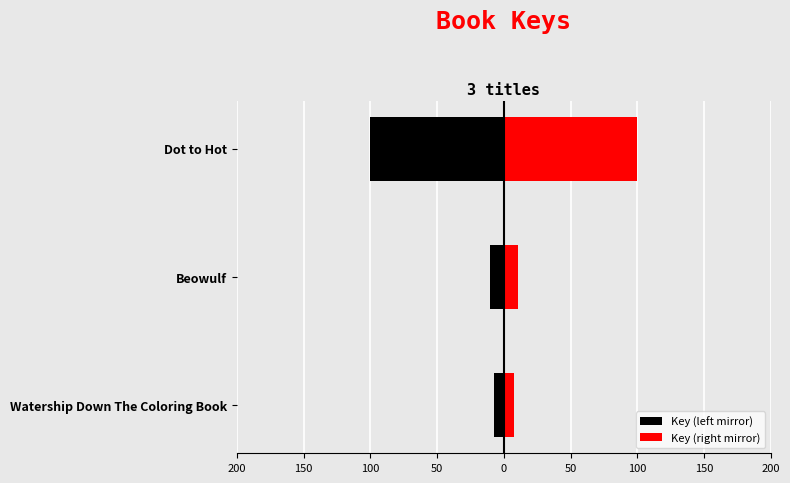

What is the average value of the Key (right mirror) series?

39.3